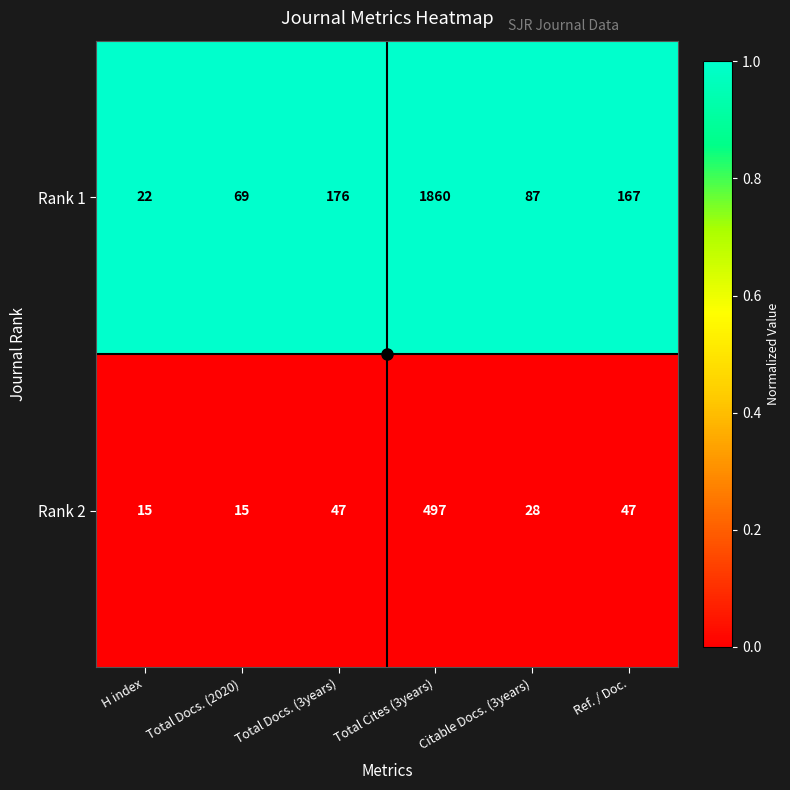

What is the maximum value shown in the chart?

1860